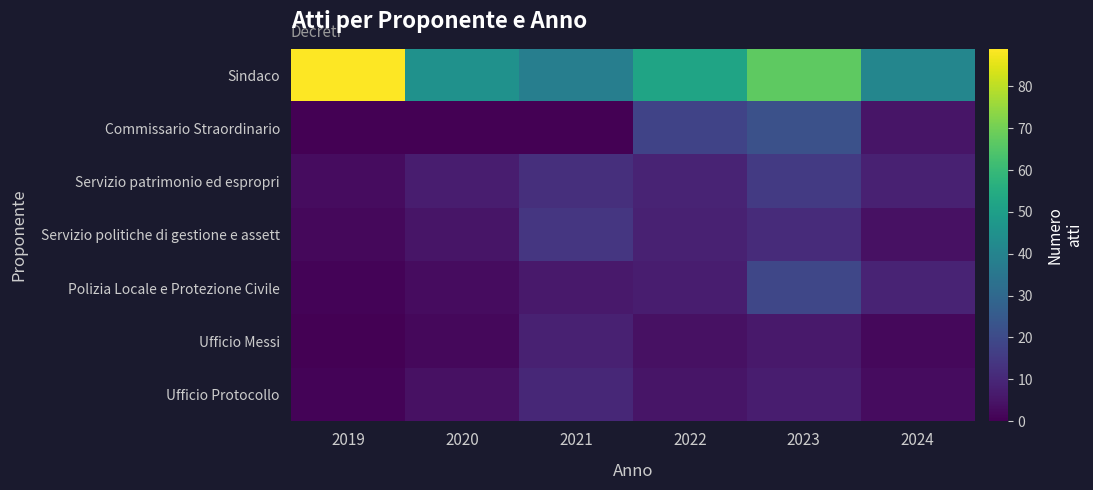

At 2019, list the series in order from smallest to largest.

Commissario Straordinario, Ufficio Messi, Polizia Locale e Protezione Civile, Ufficio Protocollo, Servizio politiche di gestione e assett, Servizio patrimonio ed espropri, Sindaco